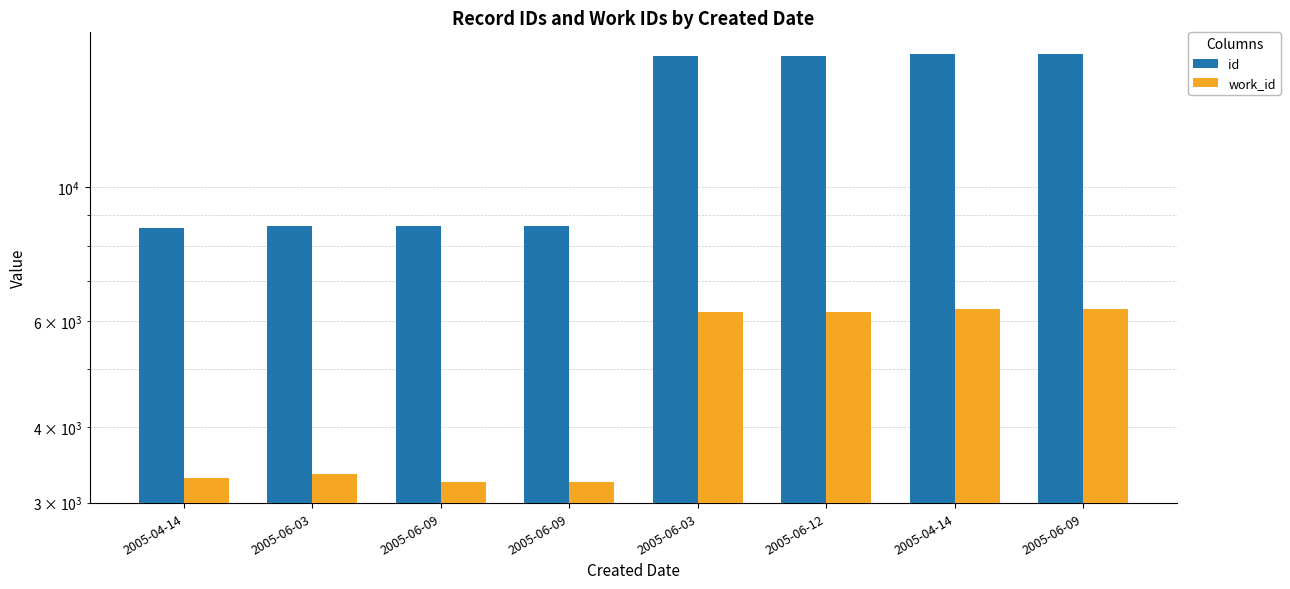

Between 2005-04-14 and 2005-06-09, which series saw the biggest shift?

id